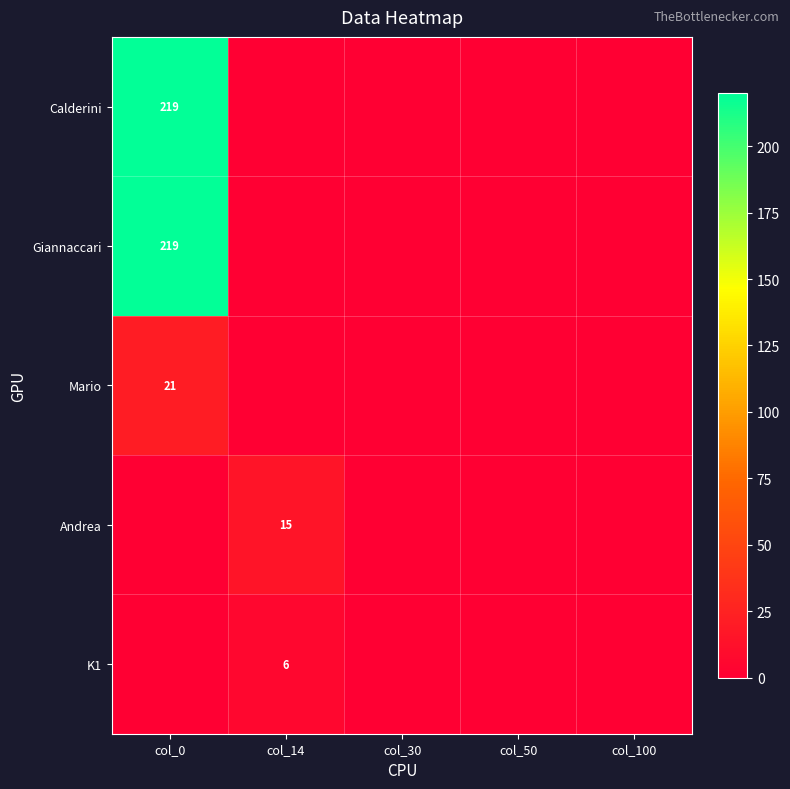

How many data points does each series have?

5